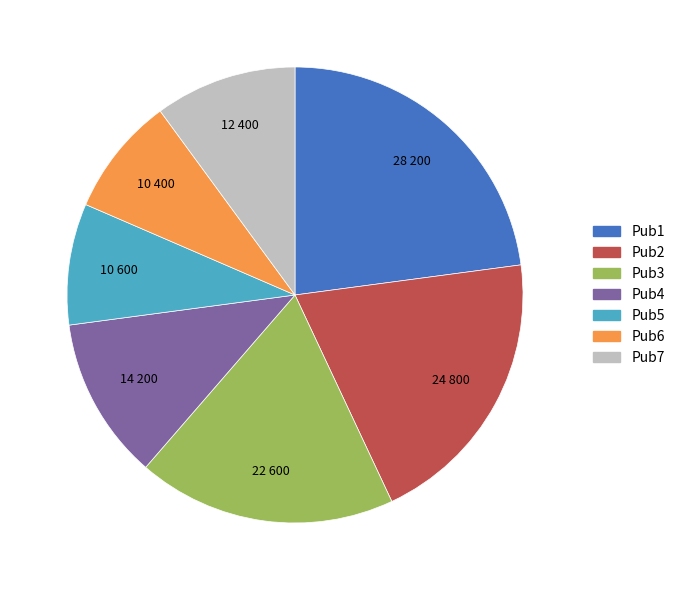

What is the ratio of the value at Pub4 to the value at Pub1?

0.5